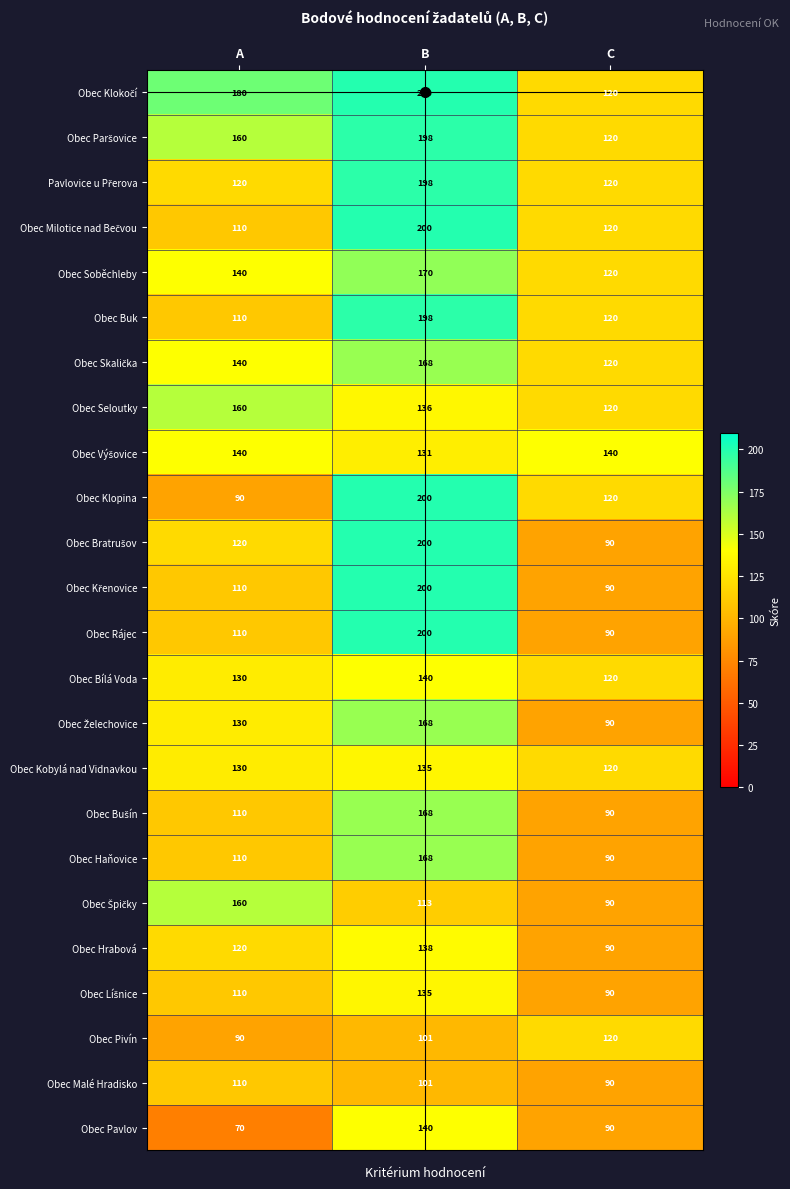

At which label is Obec Buk closest to 154?

C